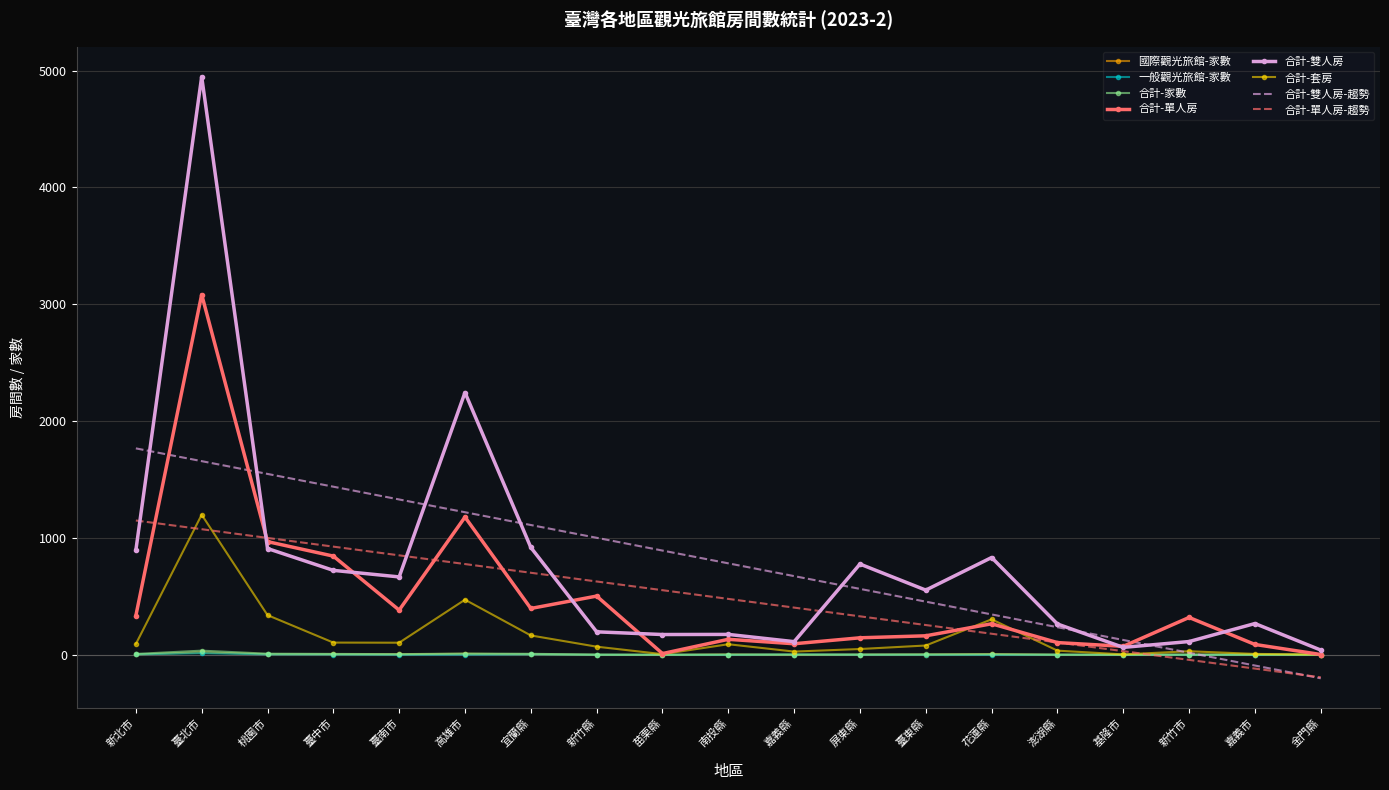

The value of 合計-雙人房-趨勢 at 花蓮縣 is 153.7. True or false?

False